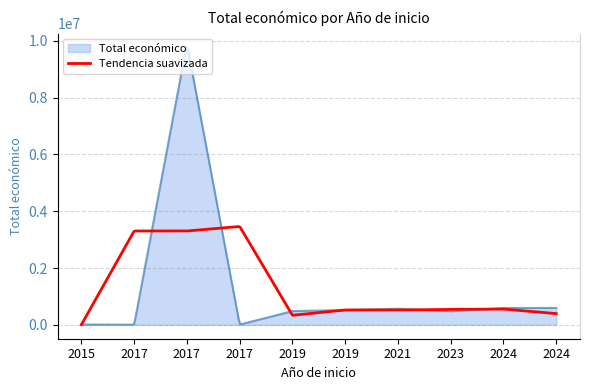

Rank the series by their maximum value, from highest to lowest.

Total económico, Tendencia suavizada